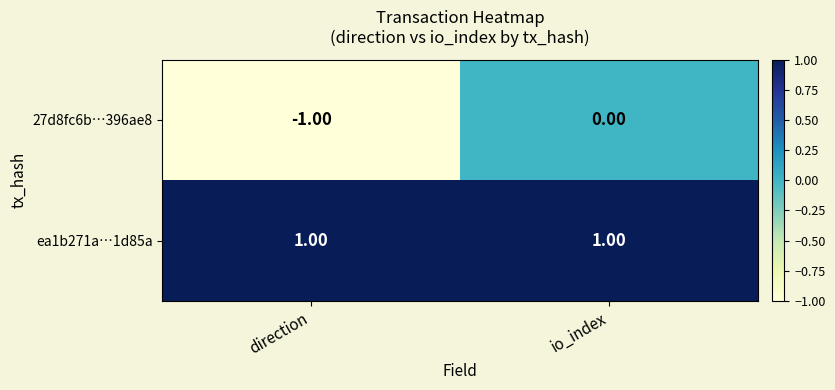

Which series changed the most between direction and io_index?

27d8fc6b…396ae8